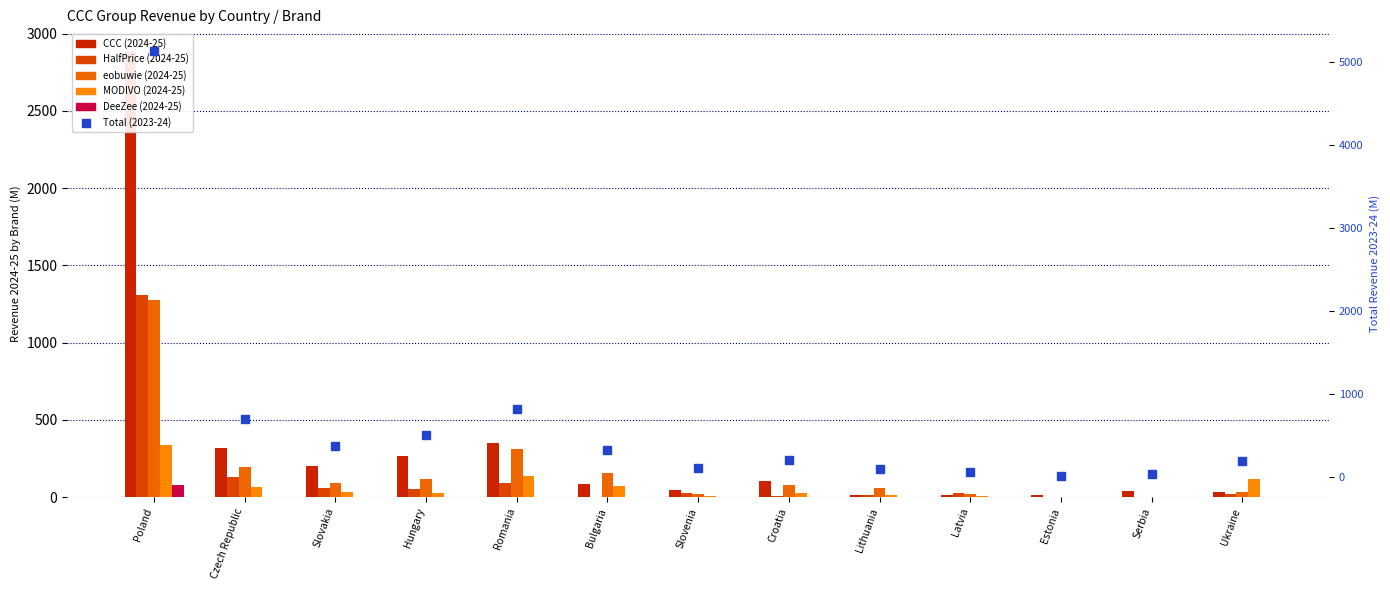

Rank the categories by eobuwie (2024-25) value from lowest to highest.

Estonia, Serbia, Latvia, Slovenia, Ukraine, Lithuania, Croatia, Slovakia, Hungary, Bulgaria, Czech Republic, Romania, Poland